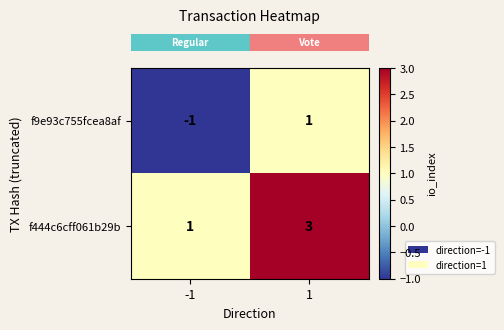

How many series are shown in this chart?

2